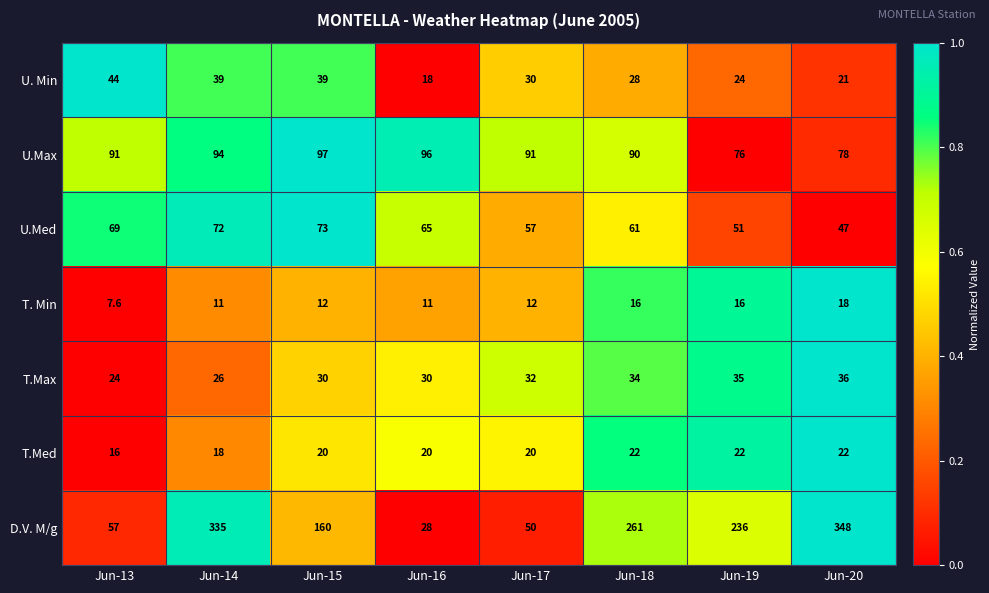

How many categories are shown in the chart?

8